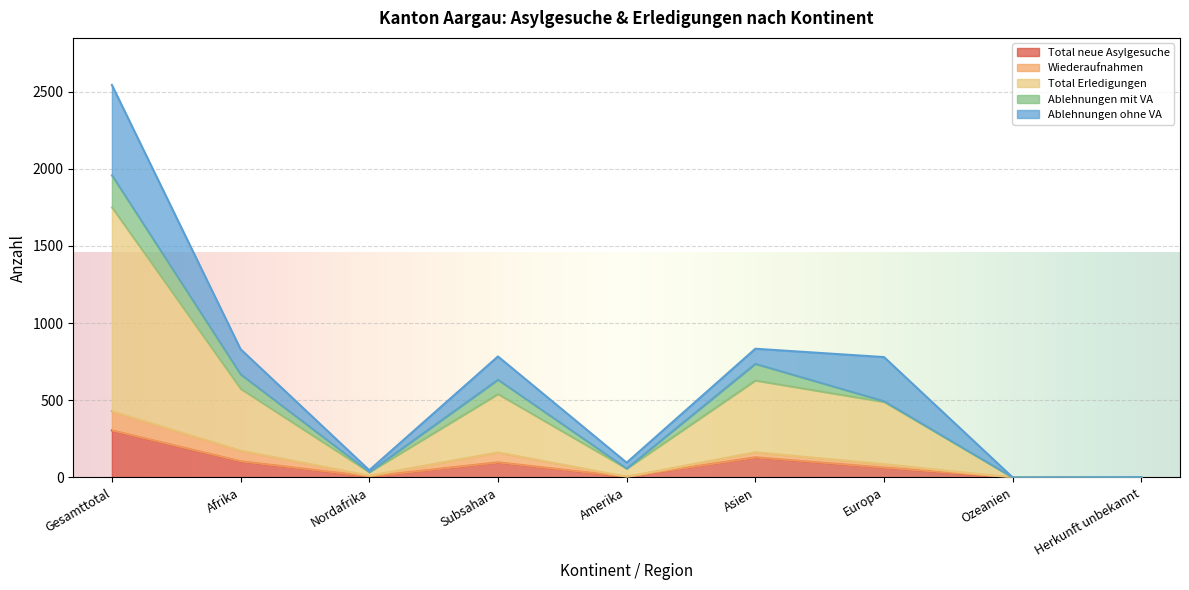

Rank the series by their maximum value, from highest to lowest.

Total Erledigungen, Ablehnungen ohne VA, Total neue Asylgesuche, Ablehnungen mit VA, Wiederaufnahmen